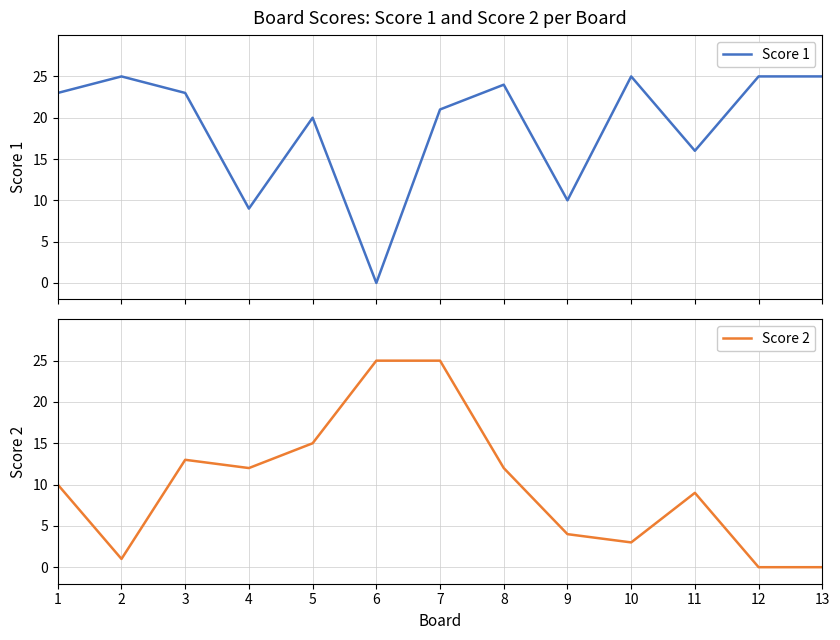

What is the value of the Score 2 point at the 10th from the left?

3